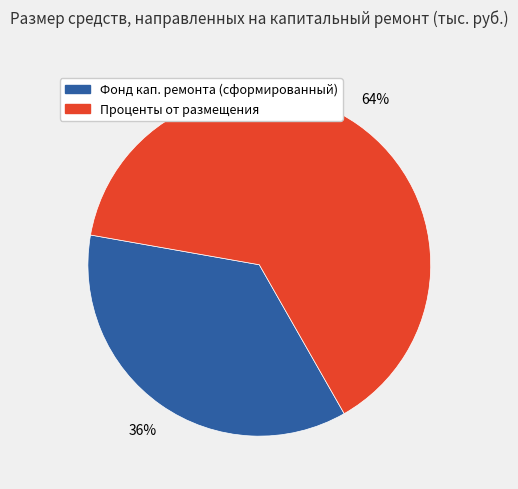

To the nearest percent, what is the difference between the largest and smallest slice percentages?

28%